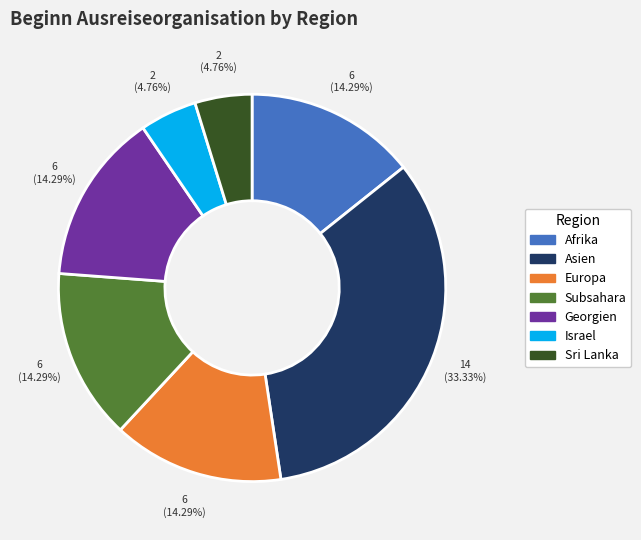

What percentage is the Asien slice, to the nearest percent?

33%